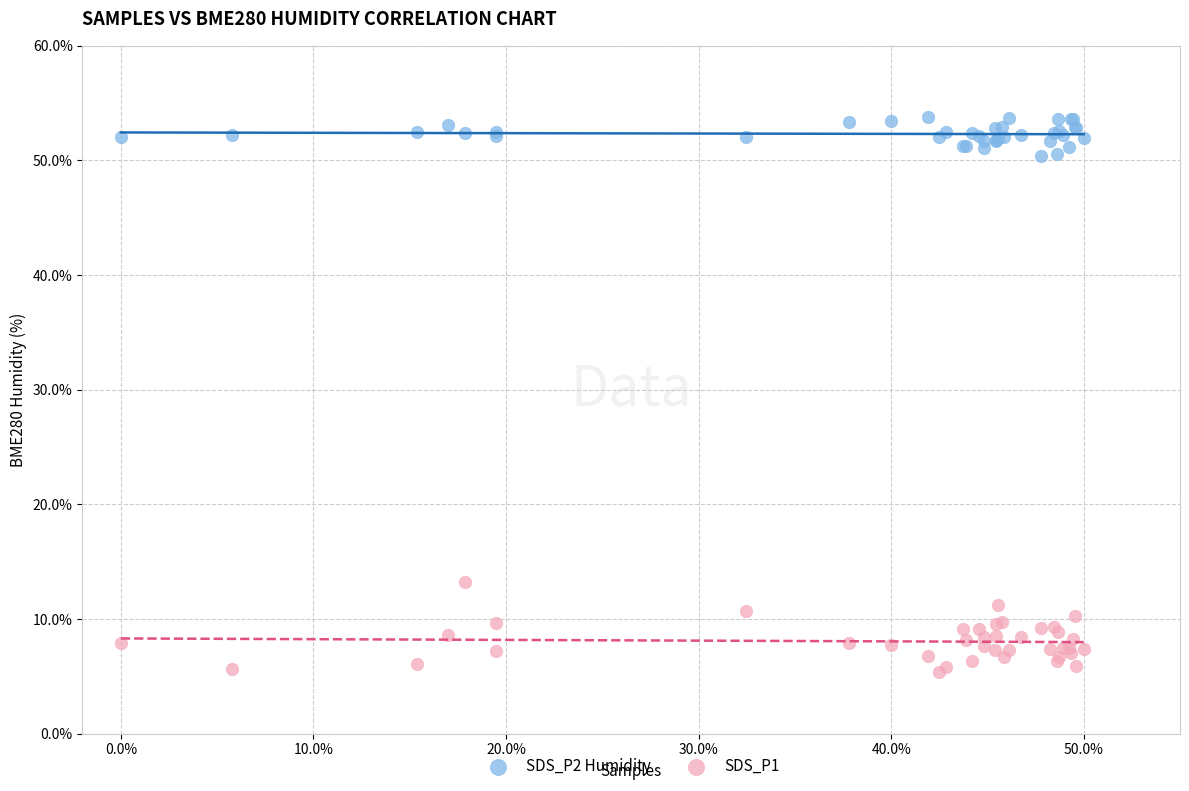

Which series contains the highest Y value?

SDS_P2 Humidity